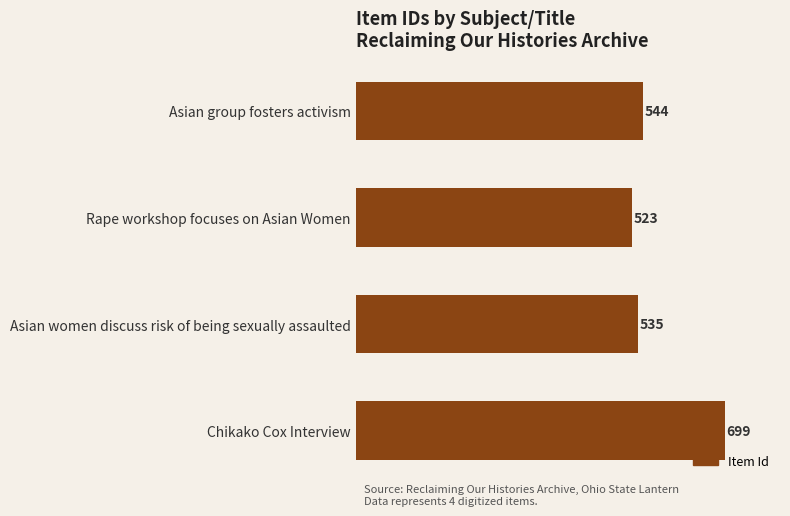

What is the sum of all values?

2301